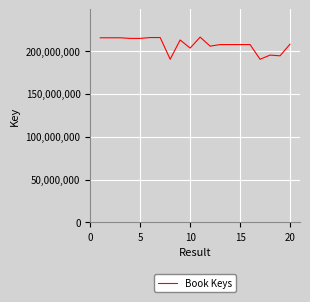

What is the maximum value shown in the chart?

215971990